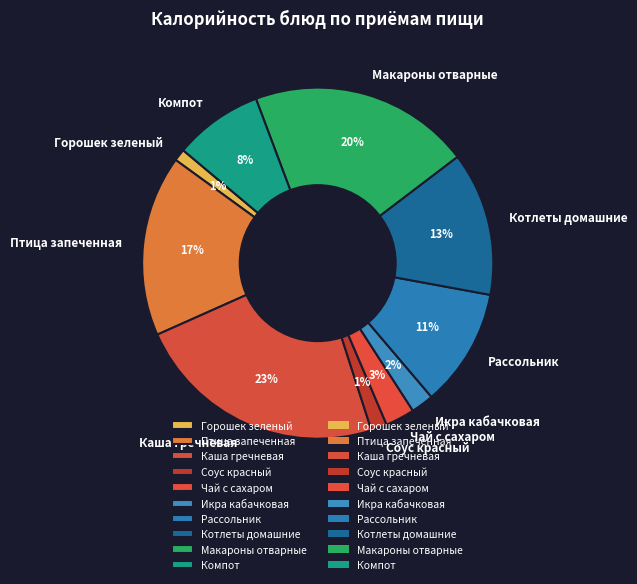

To the nearest percent, what is the difference between the Котлеты домашние and Каша гречневая slice percentages?

10%